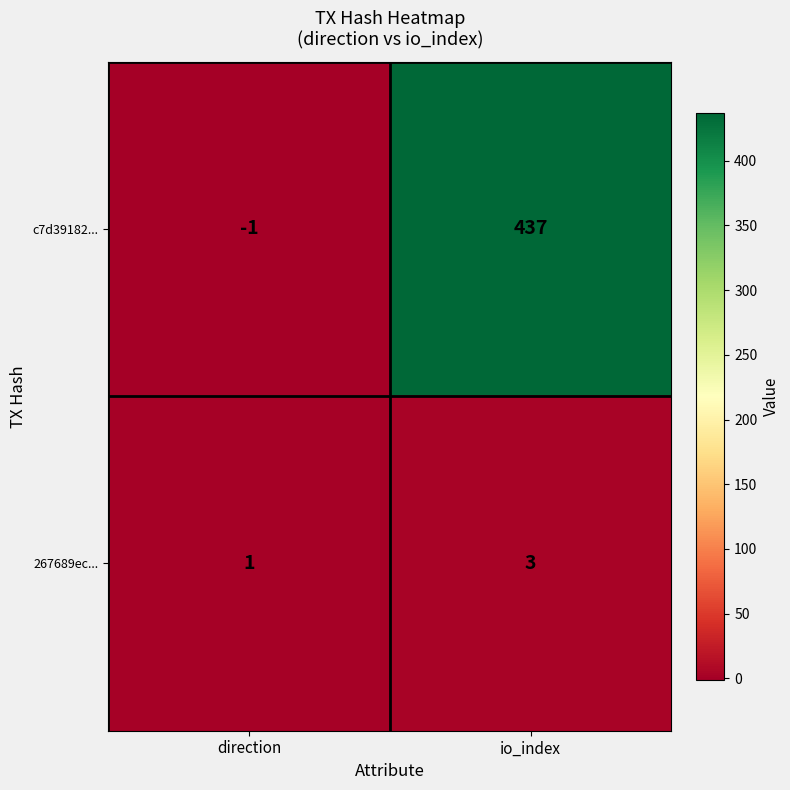

What is the sum of the 267689ec... values at direction and io_index?

4